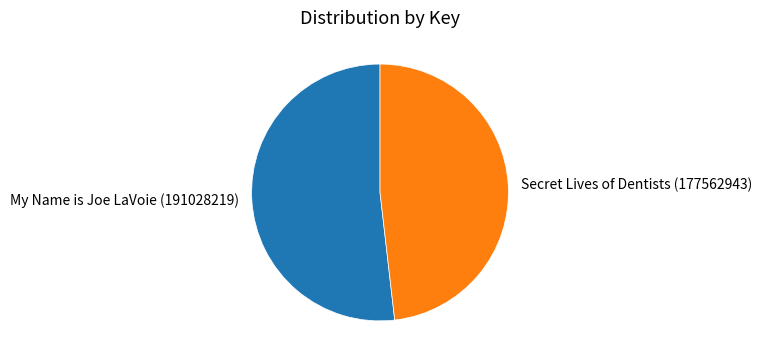

True or false: My Name is Joe LaVoie (191028219) accounts for 52% of the total.

True